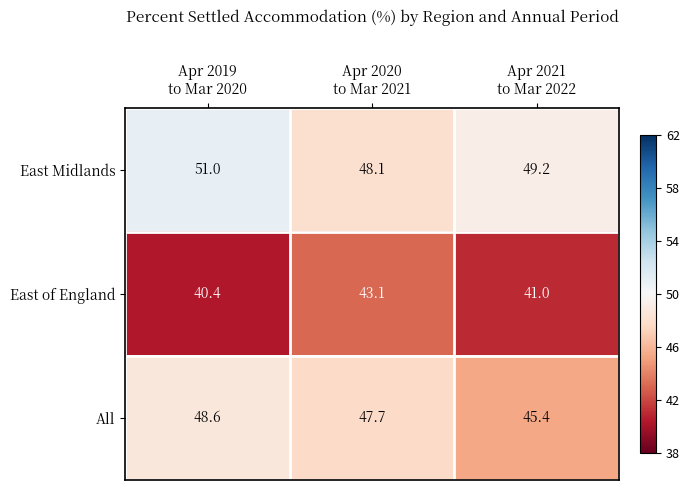

What is the maximum value shown in the chart?

51.0